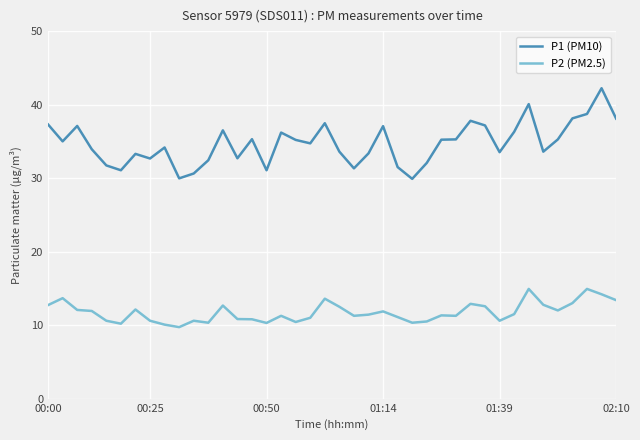

Which series has the widest spread of values?

P1 (PM10)